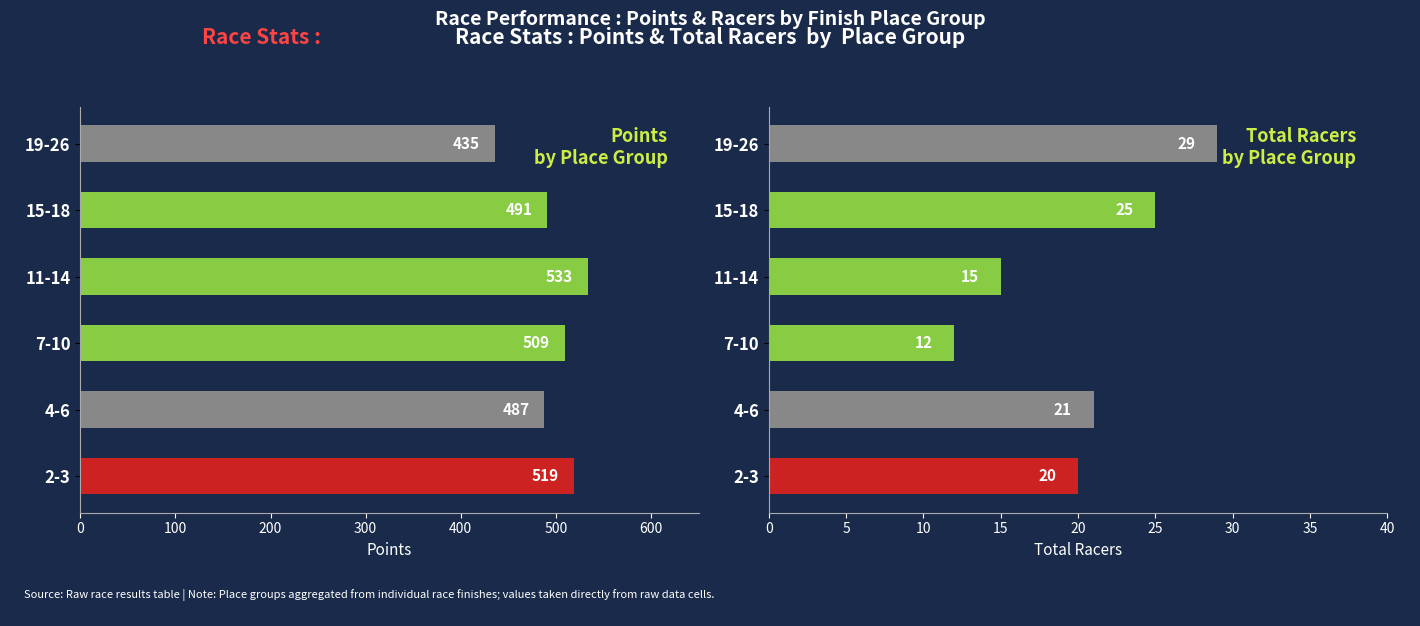

What is the value of the Points bar at the 1st from the left?

519.0